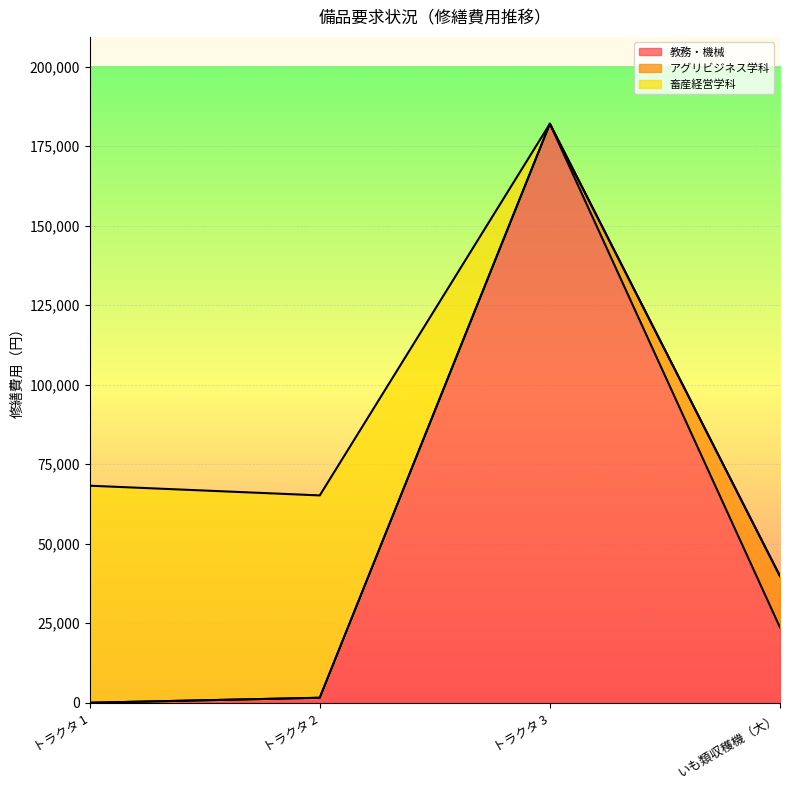

What is the sum of all アグリビジネス学科 values?

16118